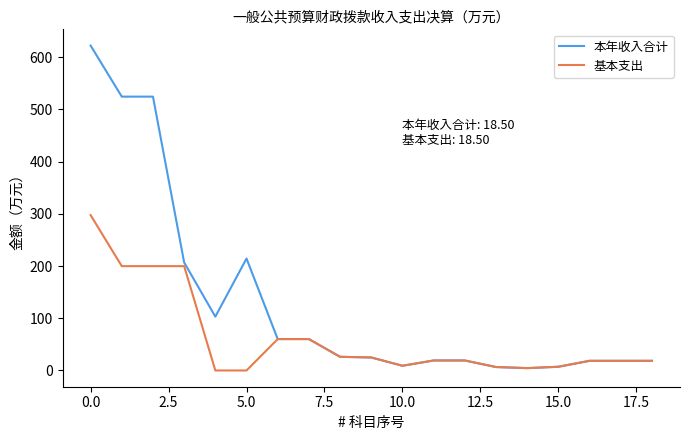

List the series in order of their overall mean, highest first.

本年收入合计, 基本支出